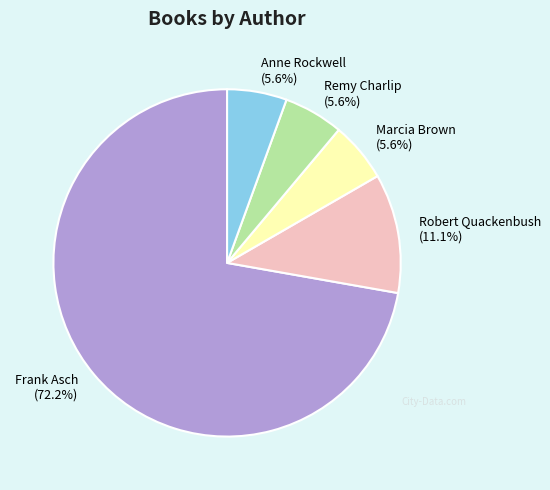

Is the sum of Anne Rockwell and Robert Quackenbush greater than half?

No